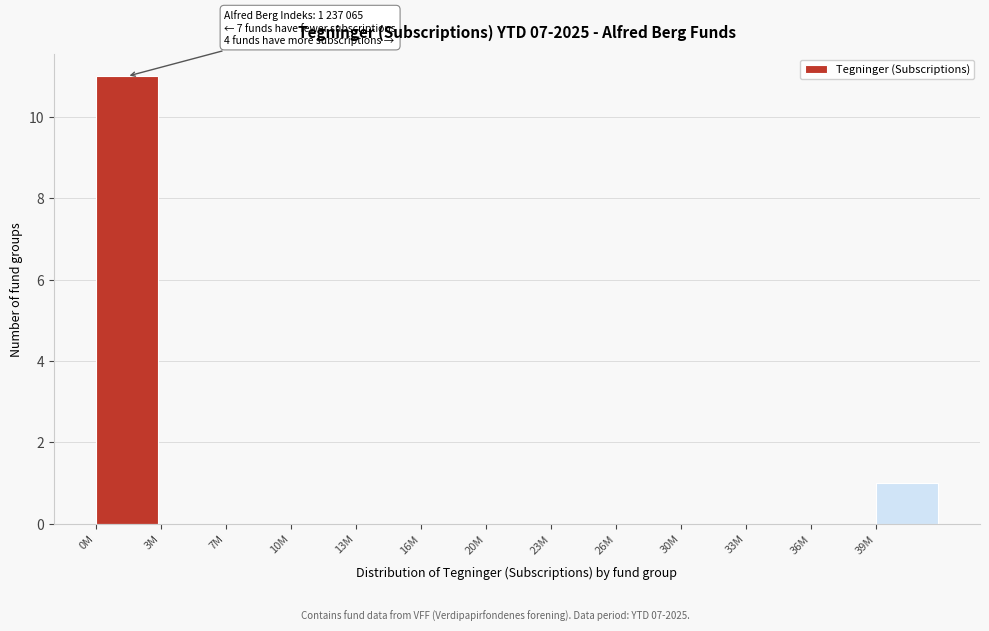

Reading left to right, extract all data points from this chart.

0M=11	3M=0	7M=0	10M=0	13M=0	16M=0	20M=0	23M=0	26M=0	30M=0	33M=0	36M=0	39M=1